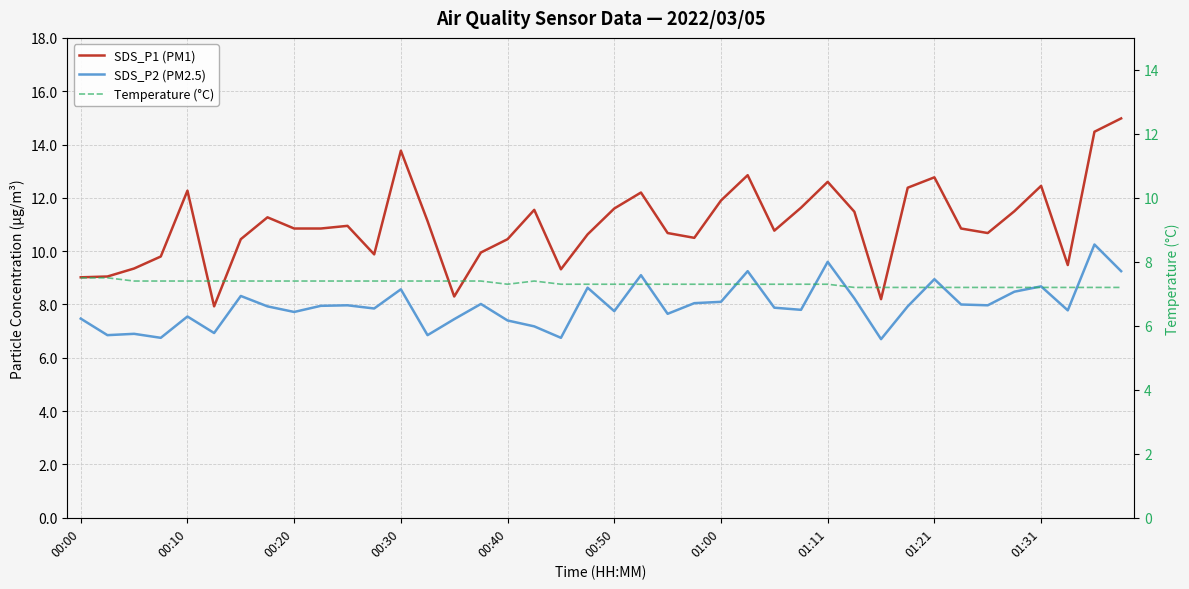

What is the minimum value shown in the chart?

6.7